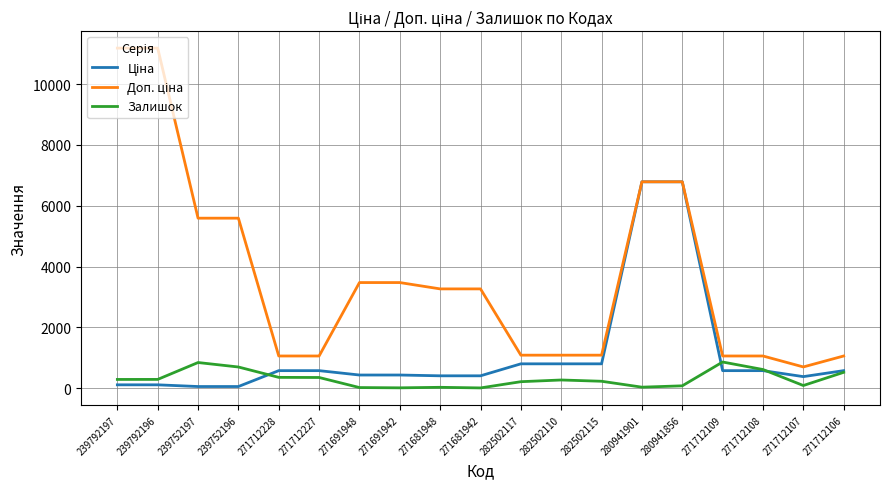

What is the maximum value shown in the chart?

11182.0